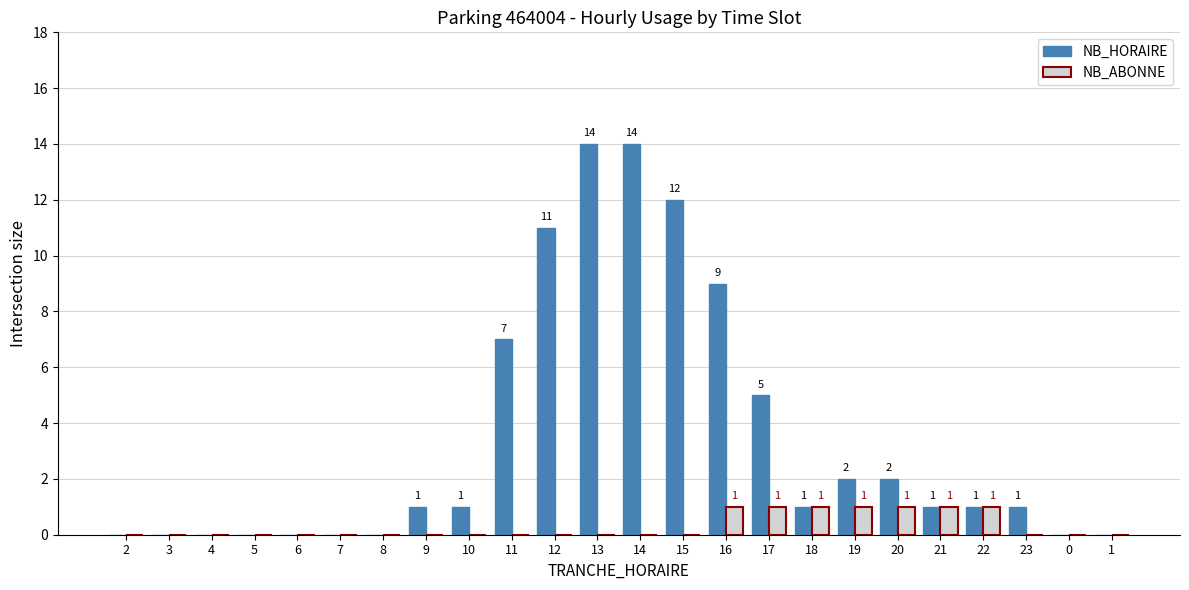

Between 16 and 22, which series saw the biggest shift?

NB_HORAIRE